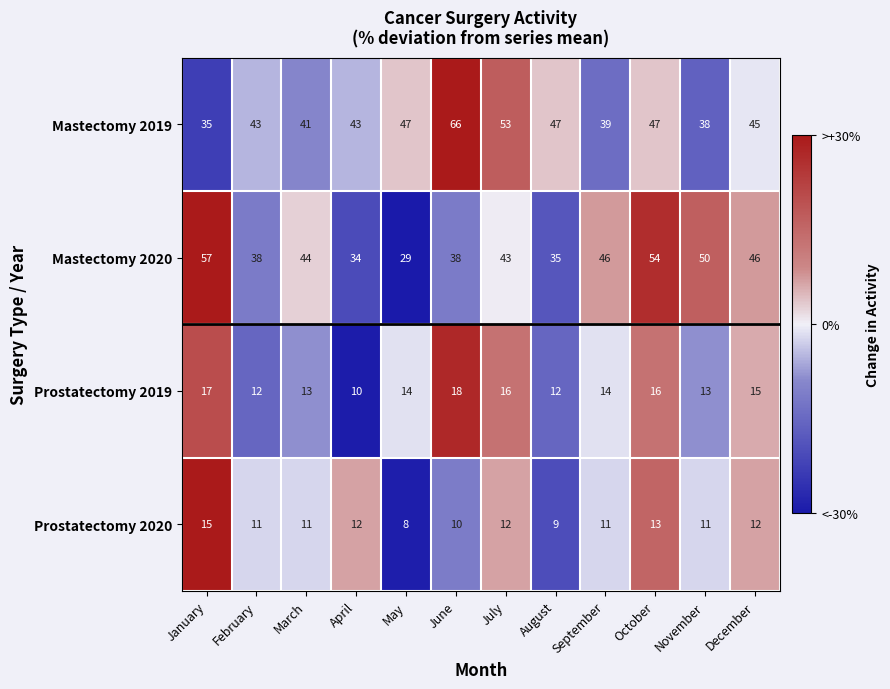

What is the spread (max minus min) of values at November?

39